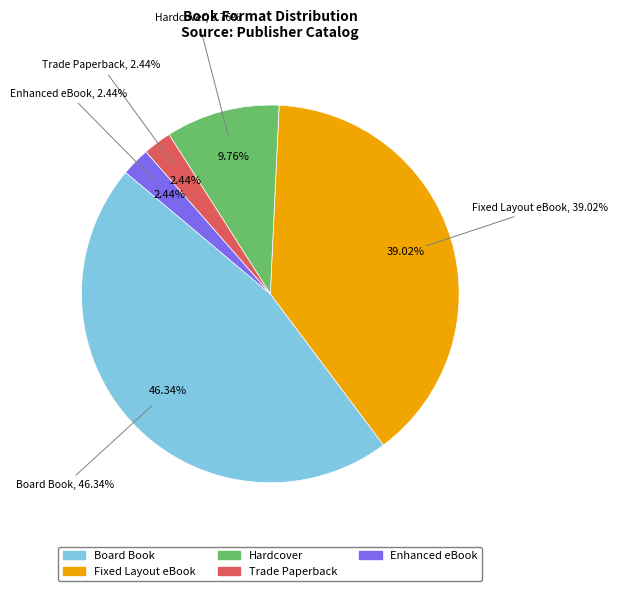

Is there any slice that represents more than half of the pie?

No